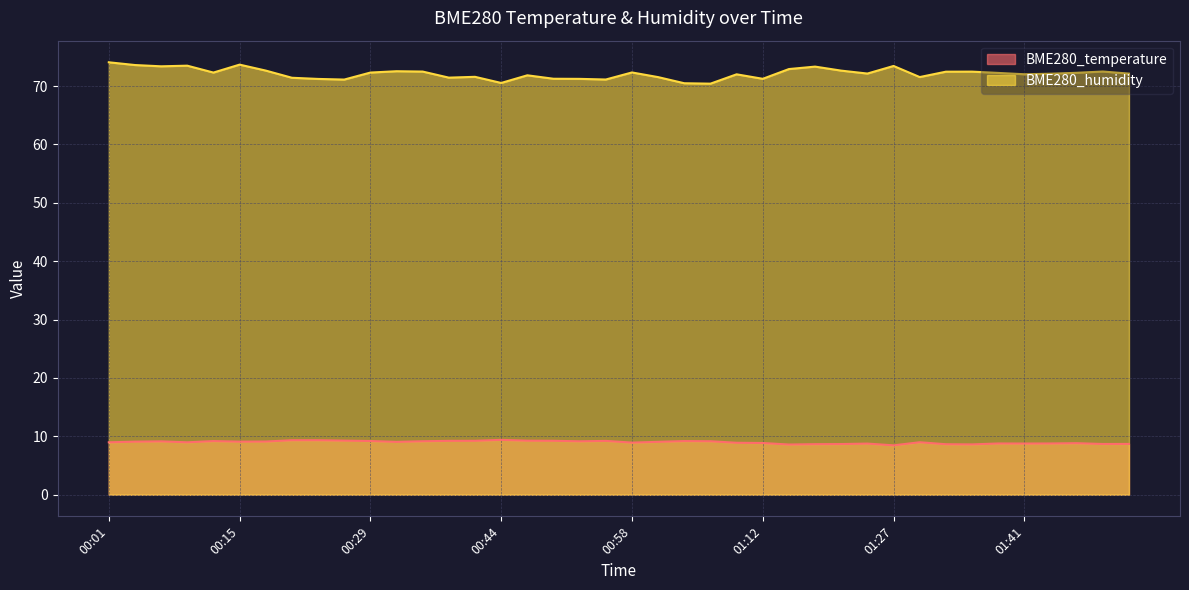

What is the lowest value of the BME280_temperature series?

8.5